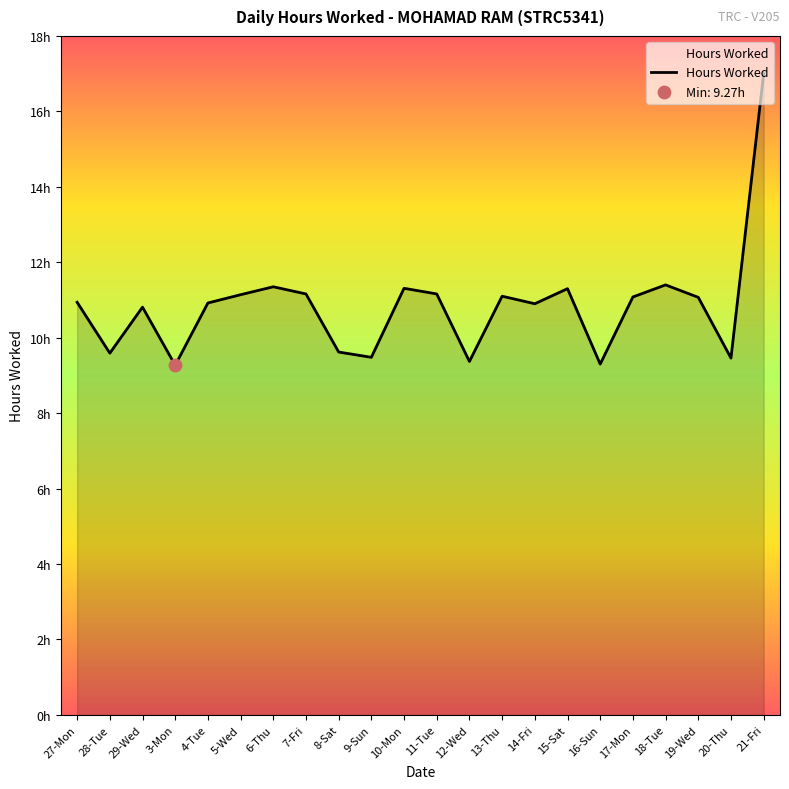

What is the ratio of the value at 21-Fri to the value at 14-Fri?

1.6